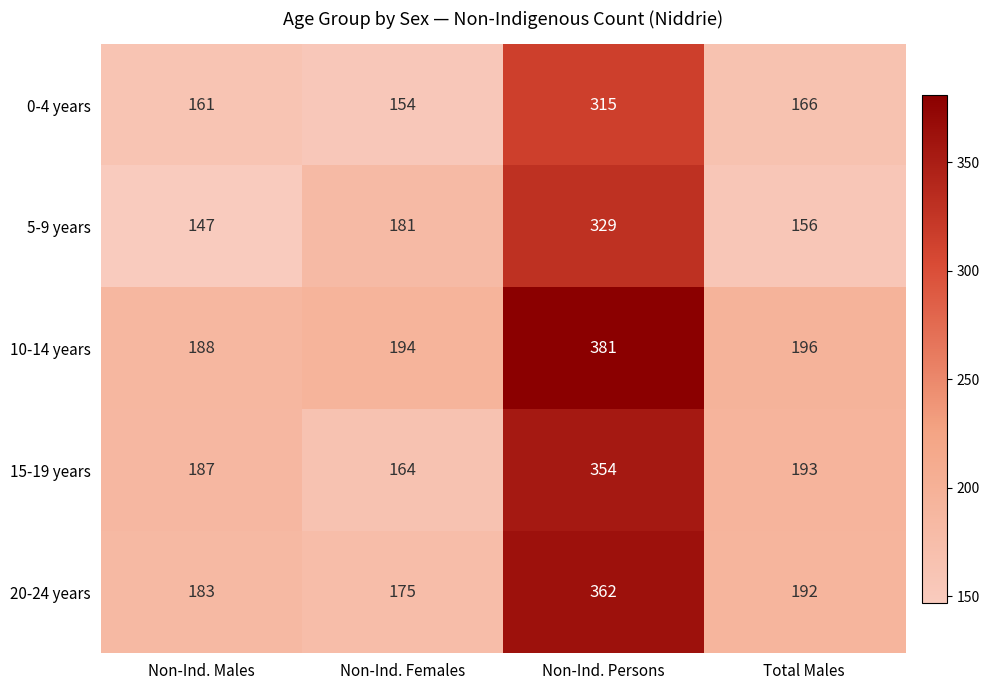

List the series in order of their peak value, highest first.

10-14 years, 20-24 years, 15-19 years, 5-9 years, 0-4 years